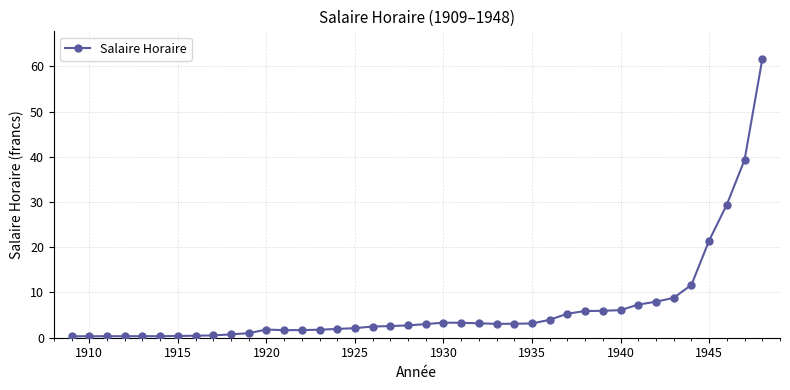

What is the value of the 29th point from the left?

5.3